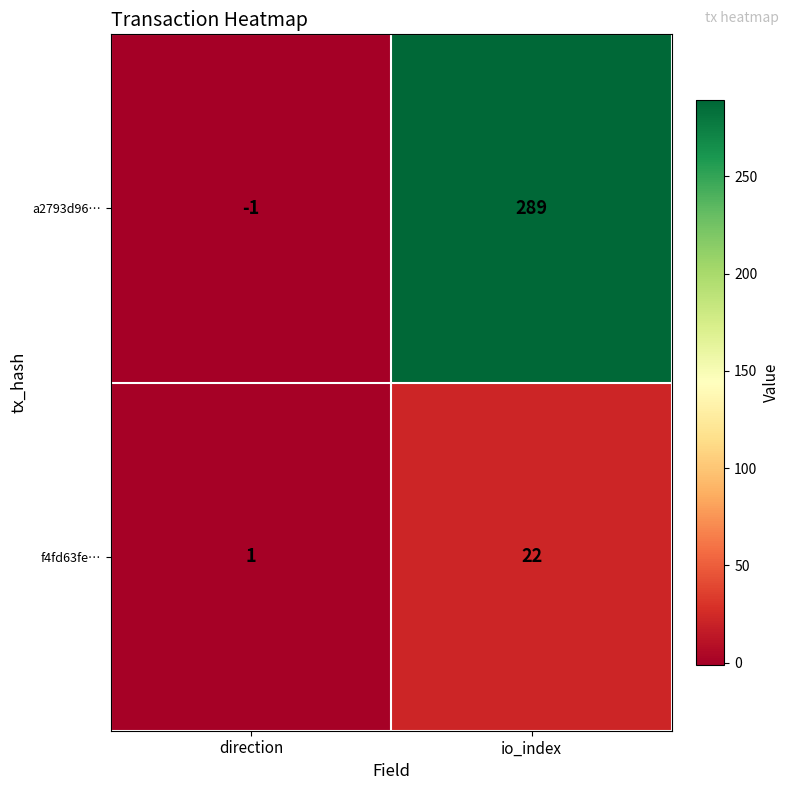

Which series has the widest spread of values?

a2793d96…